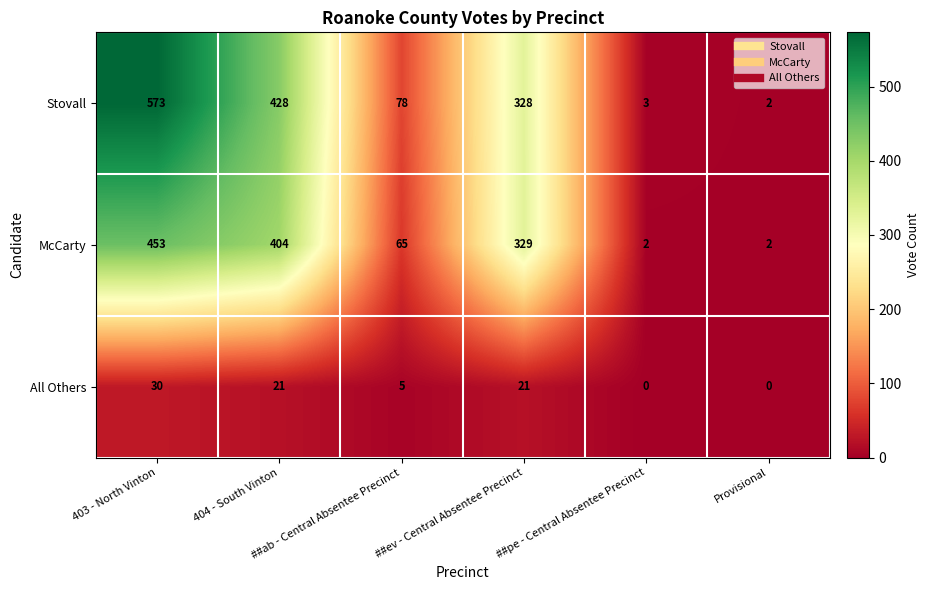

List the series in order of their peak value, highest first.

Stovall, McCarty, All Others